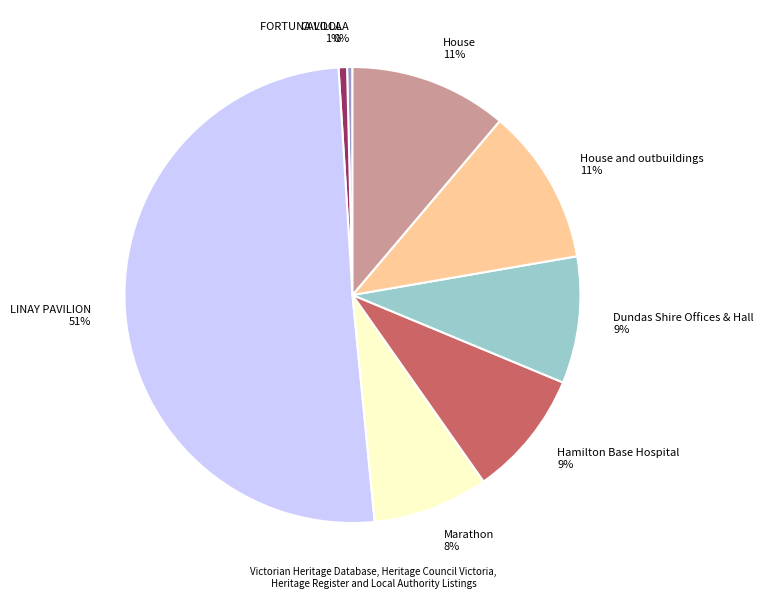

To the nearest percent, what is the average slice percentage?

12%